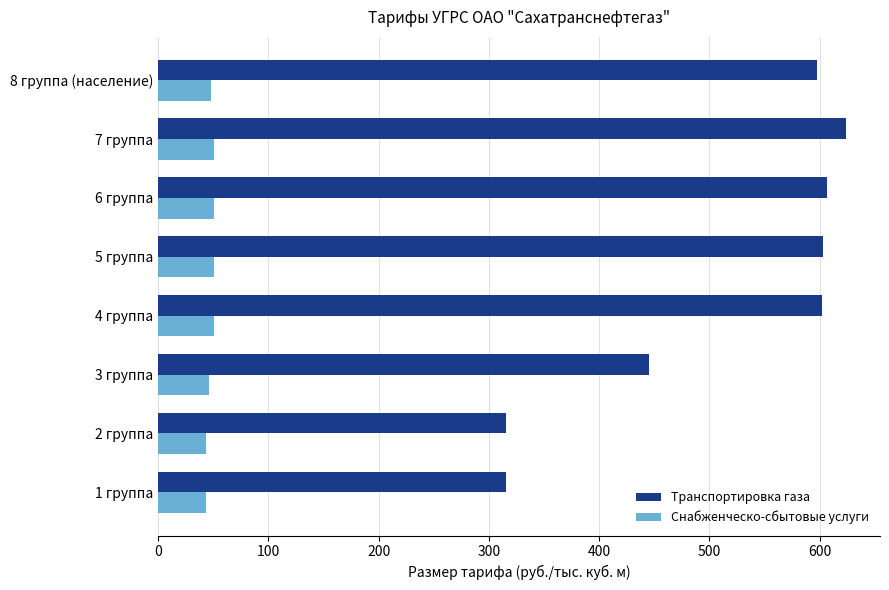

What is the sum of all Транспортировка газа values?

4108.0